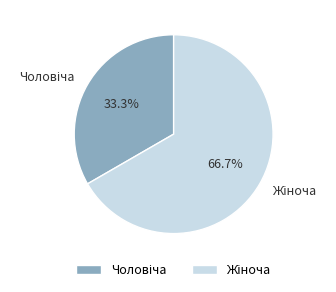

Is there any slice that represents more than half of the pie?

Yes